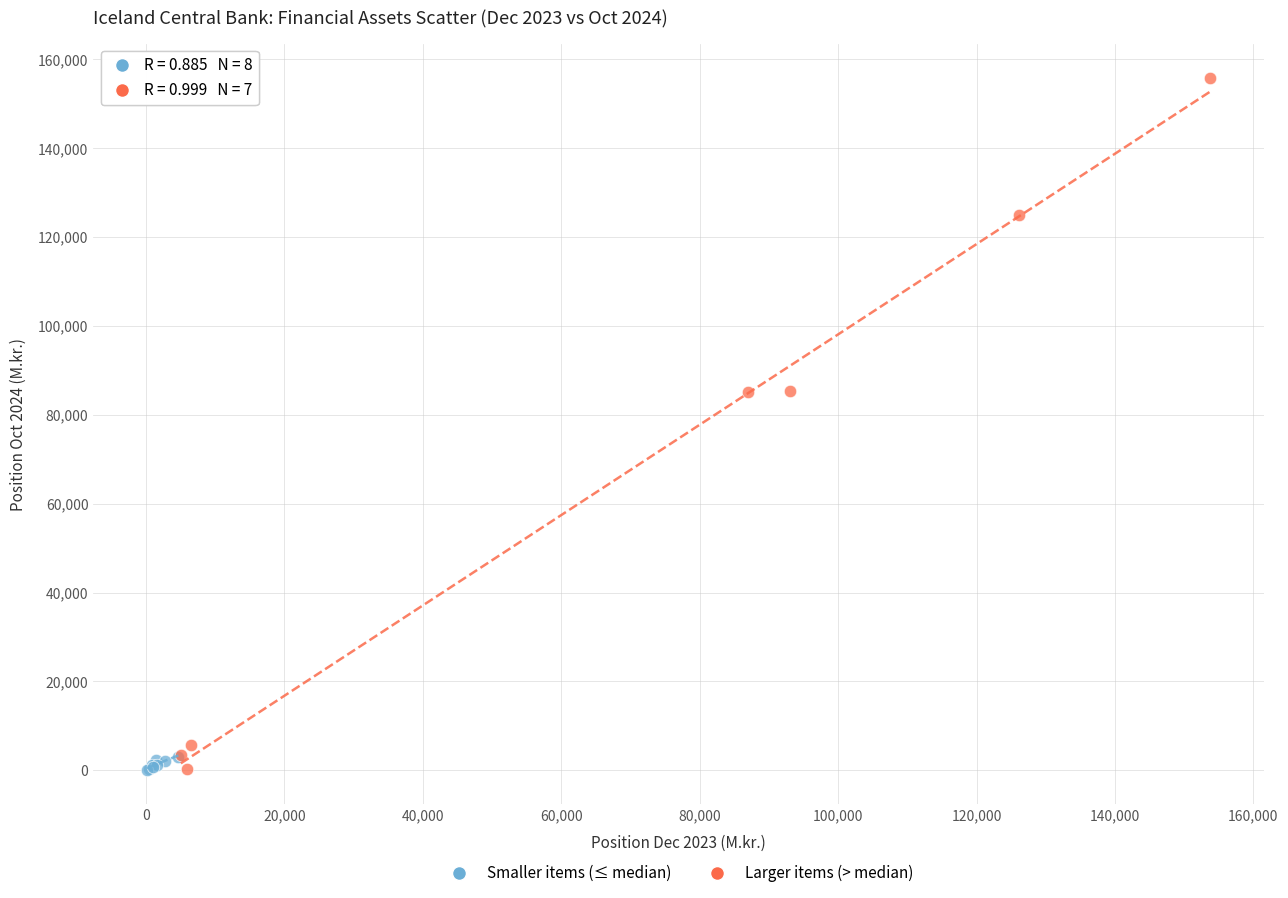

Which series has the widest spread of Y values?

Larger items (> median)